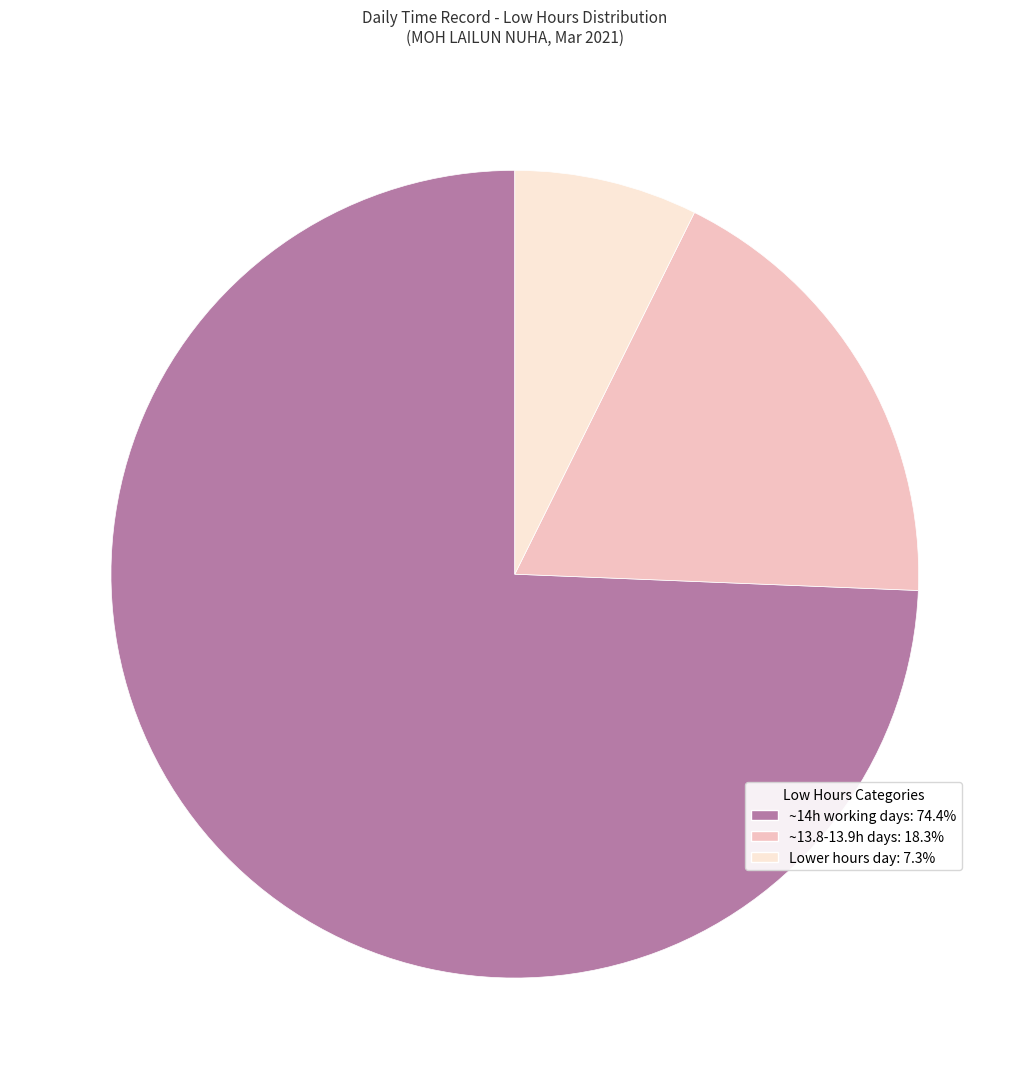

Is there any slice that represents more than half of the pie?

Yes